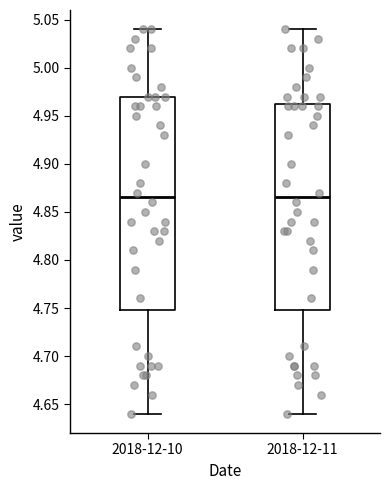

Where does the upper whisker of the box for 2018-12-11 end on the y-axis? The values are not printed on the chart, so give them approximately, as read against the axis.

5.040